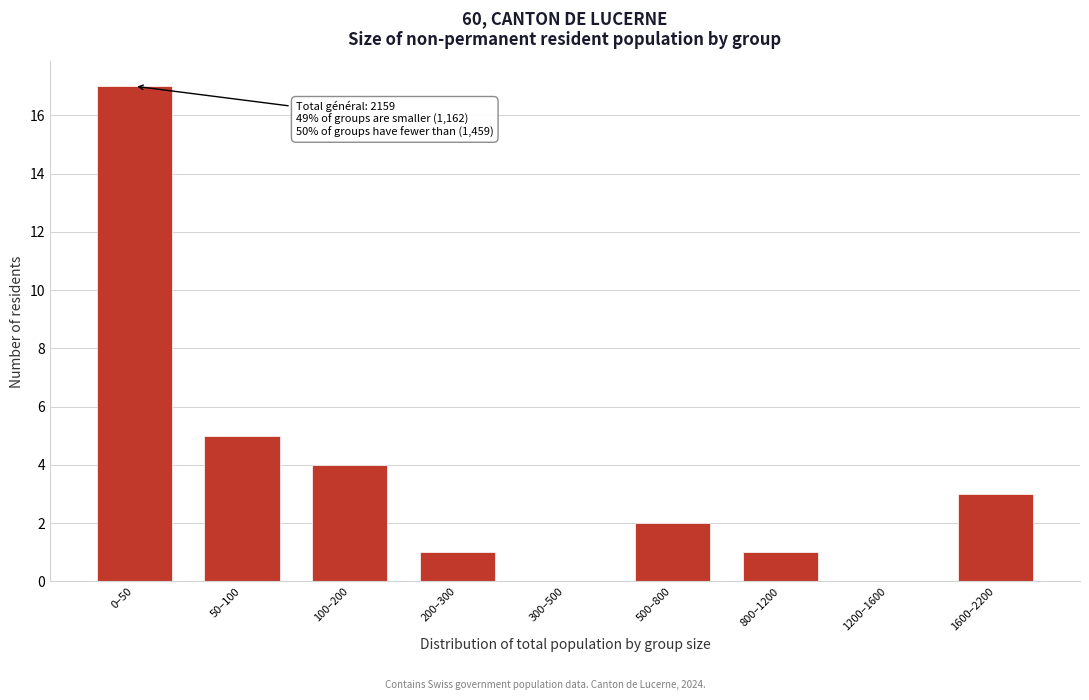

Reading left to right, list all the values displayed in this chart.

0–50=17	50–100=5	100–200=4	200–300=1	300–500=0	500–800=2	800–1200=1	1200–1600=0	1600–2200=3